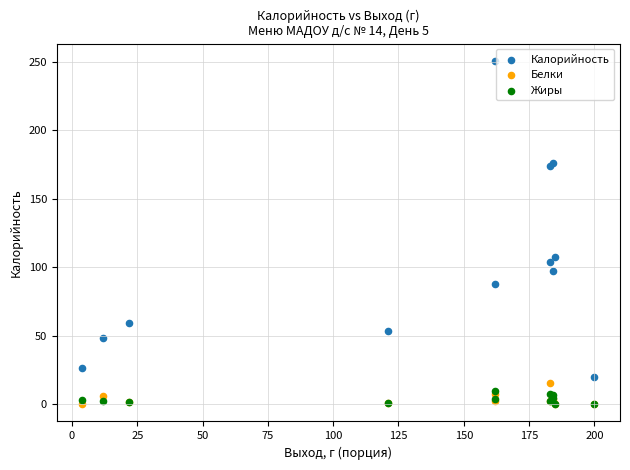

Which series has the widest spread of Y values?

Калорийность